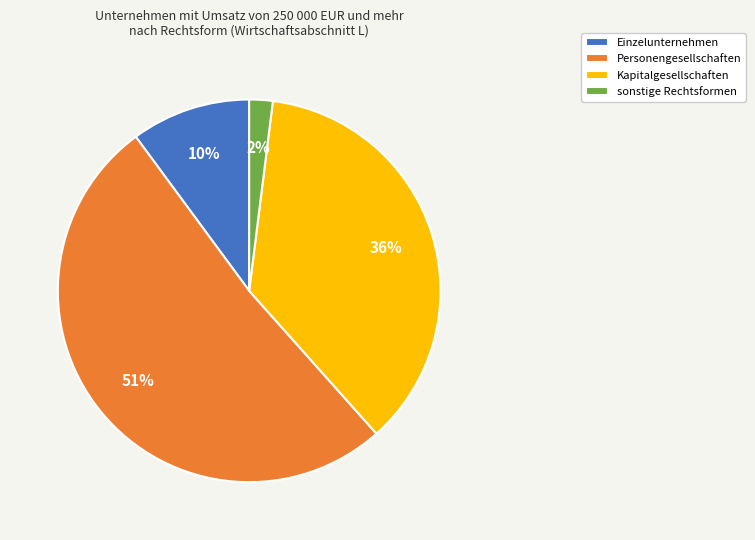

The Einzelunternehmen slice represents 1% of the pie. True or false?

False